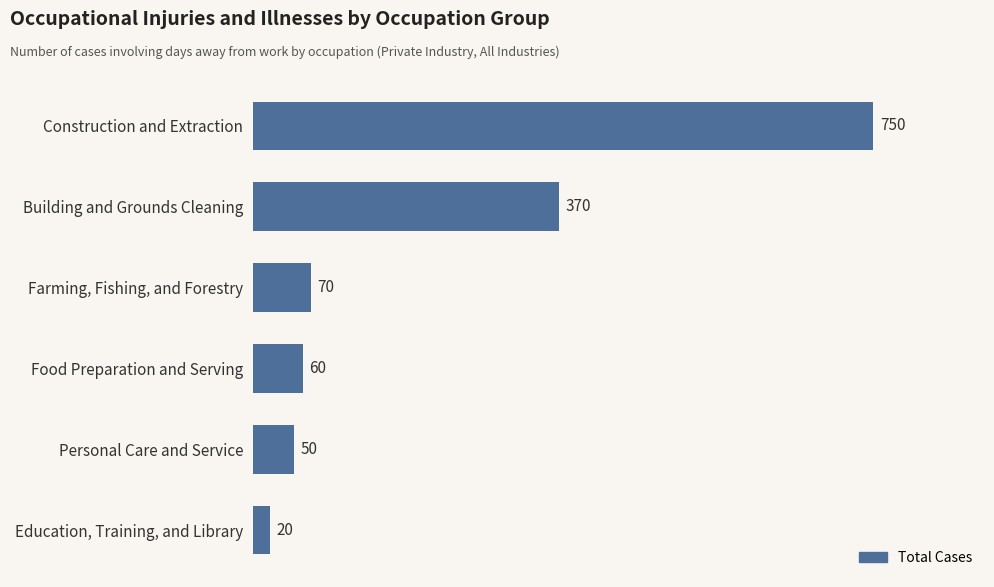

At which label is the value closest to 385?

Building and Grounds Cleaning